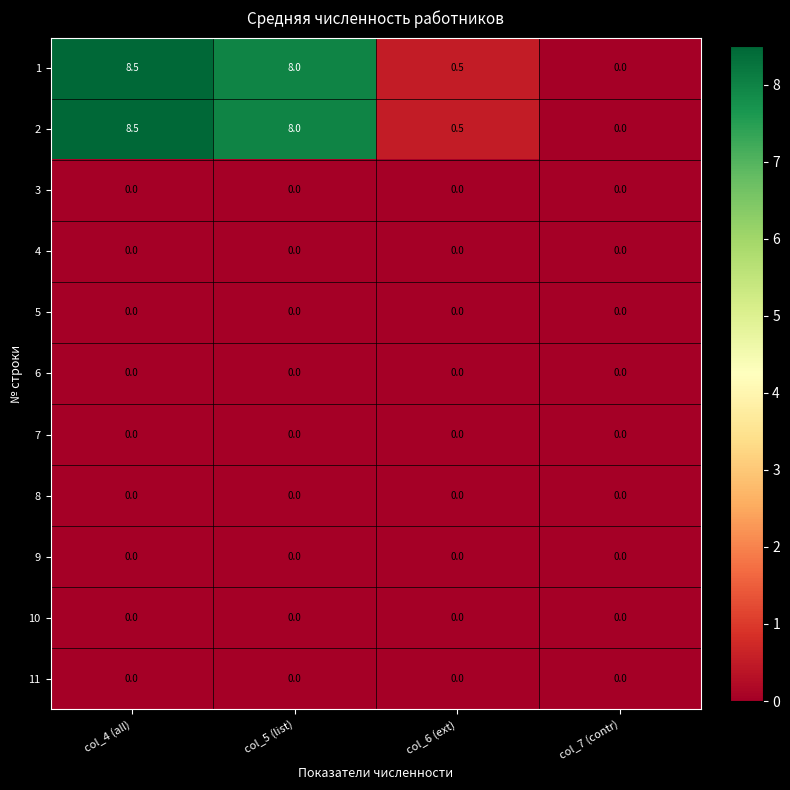

The value of 1 at col_4 (all) is 8.5. True or false?

True